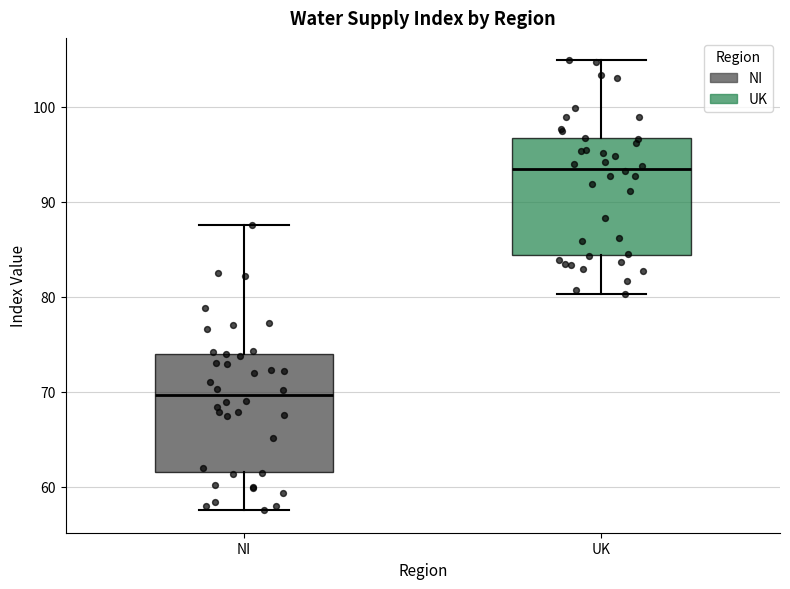

Reading left to right, read every box against the y-axis: the position of its median line, the range the box covers, and the ends of its whiskers. The values are not printed on the chart, so give them approximately, as read against the axis.

NI: median 70, box 62 to 74, whiskers 58 to 88
UK: median 94, box 84 to 97, whiskers 80 to 105